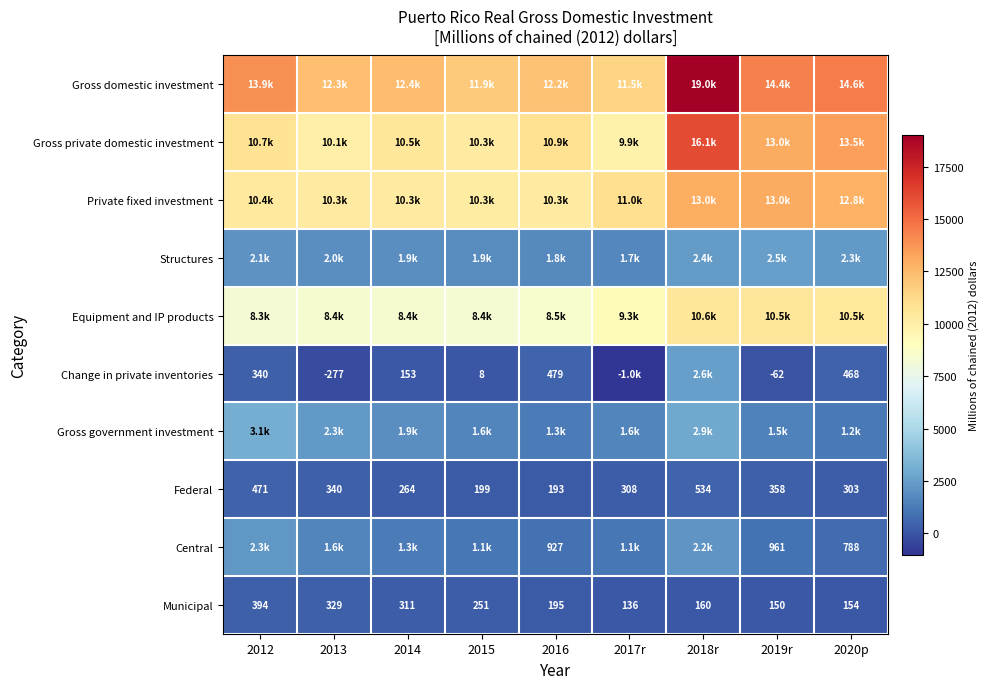

What is the difference between the Municipal values at 2012 and 2018r?

234